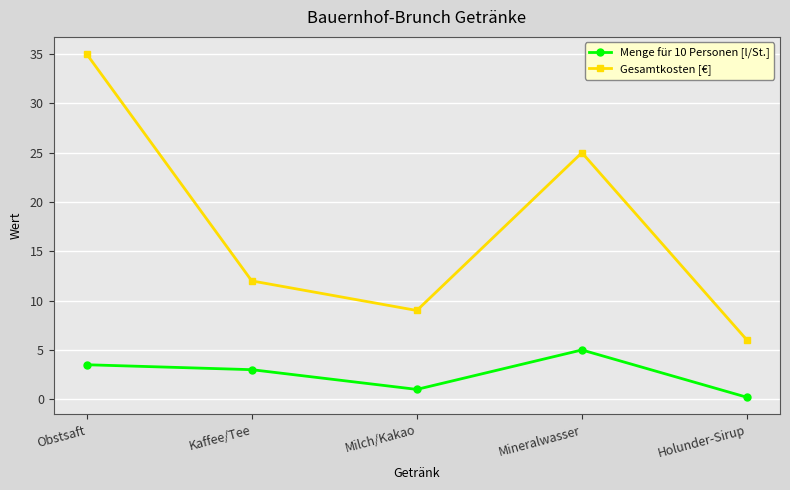

True or false: Gesamtkosten [€] and Menge für 10 Personen [l/St.] intersect in this chart.

False